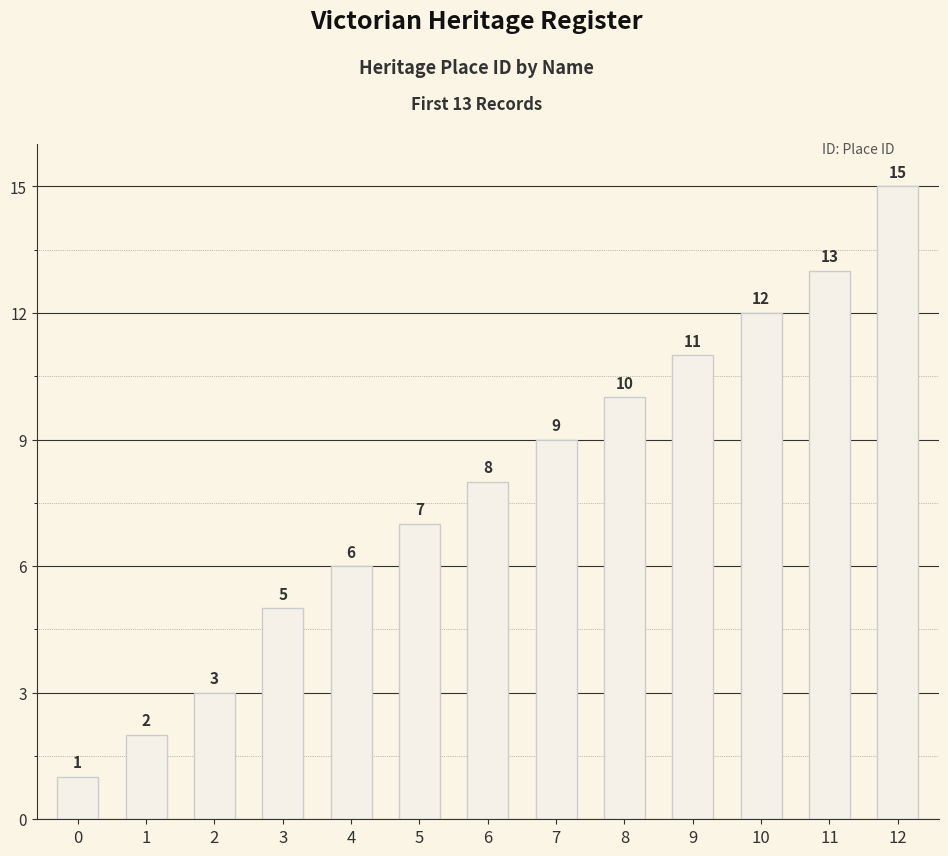

The value at 1 is 3. True or false?

False